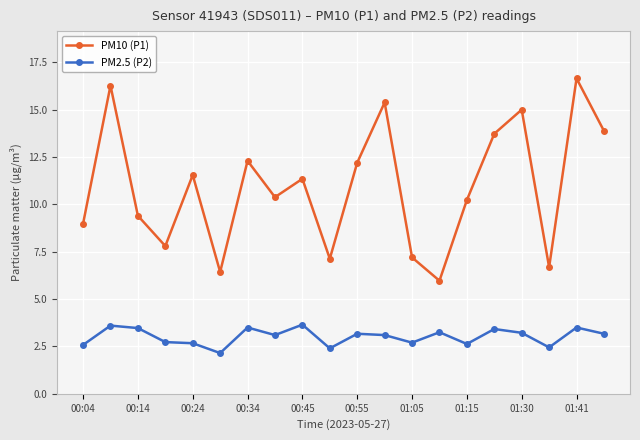

True or false: PM10 (P1) and PM2.5 (P2) cross at least once.

False